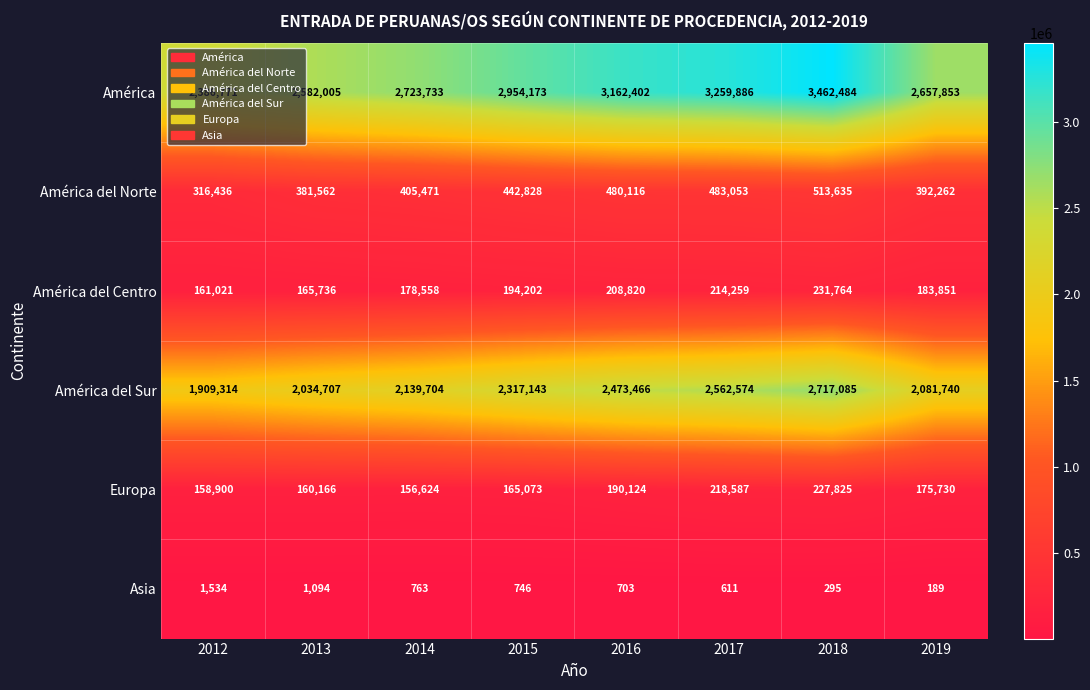

Rank the series by their maximum value, from lowest to highest.

Asia, Europa, América del Centro, América del Norte, América del Sur, América